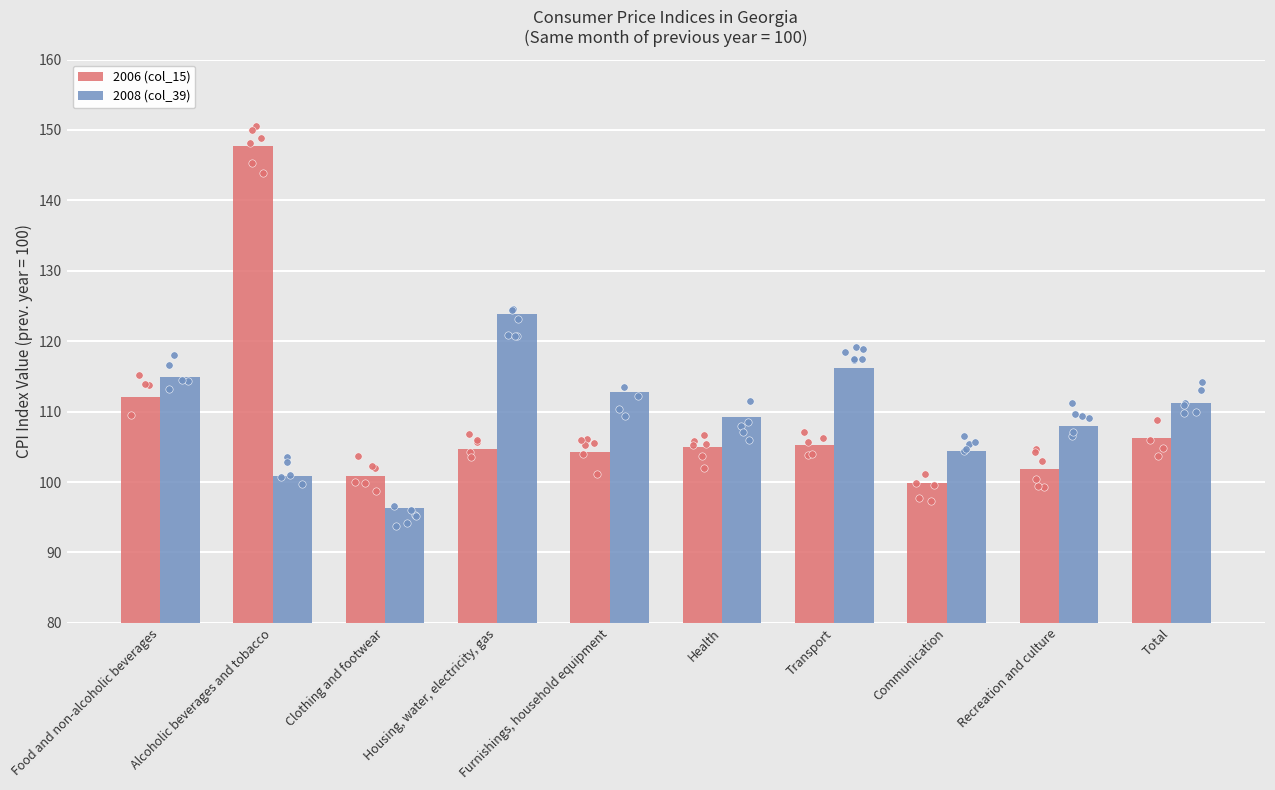

Which series has the largest total across all categories?

2008 (col_39)